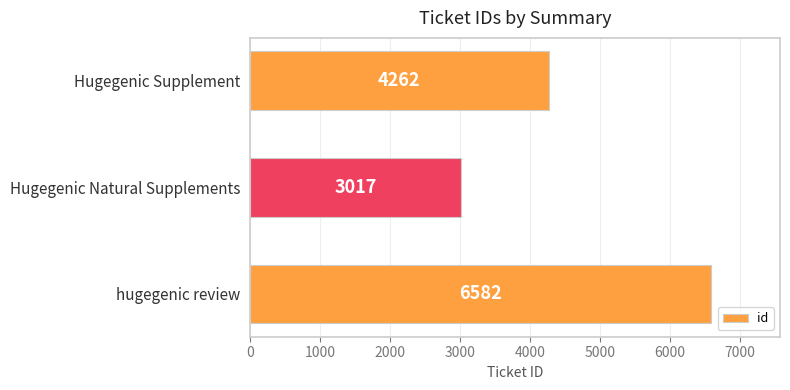

How many series are shown in this chart?

1